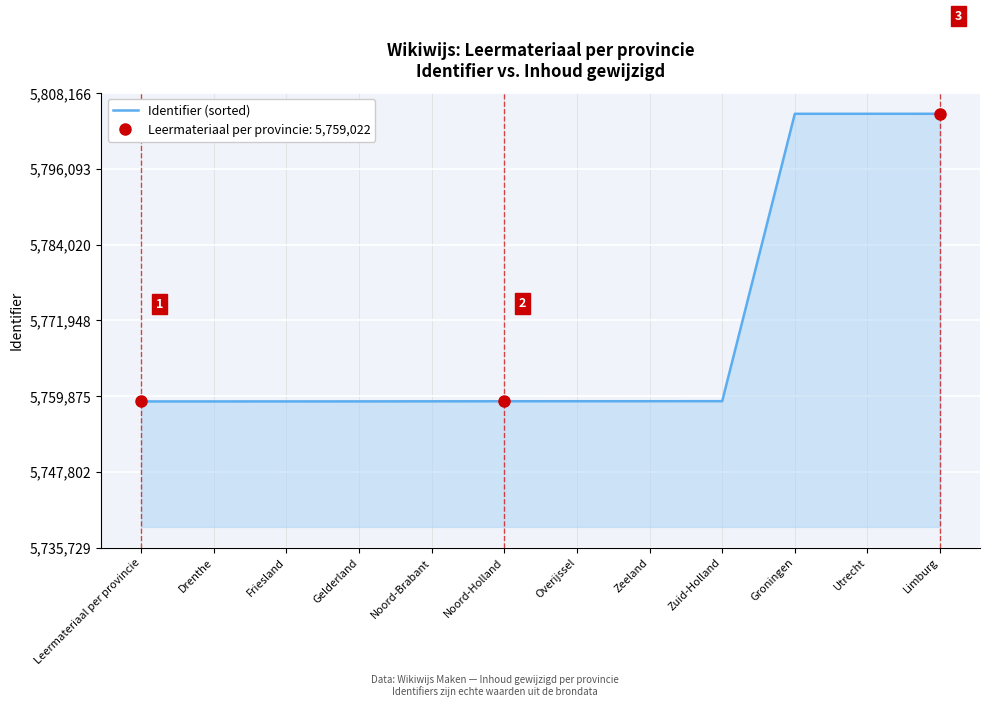

True or false: the data has more than 1 interior local peaks.

False